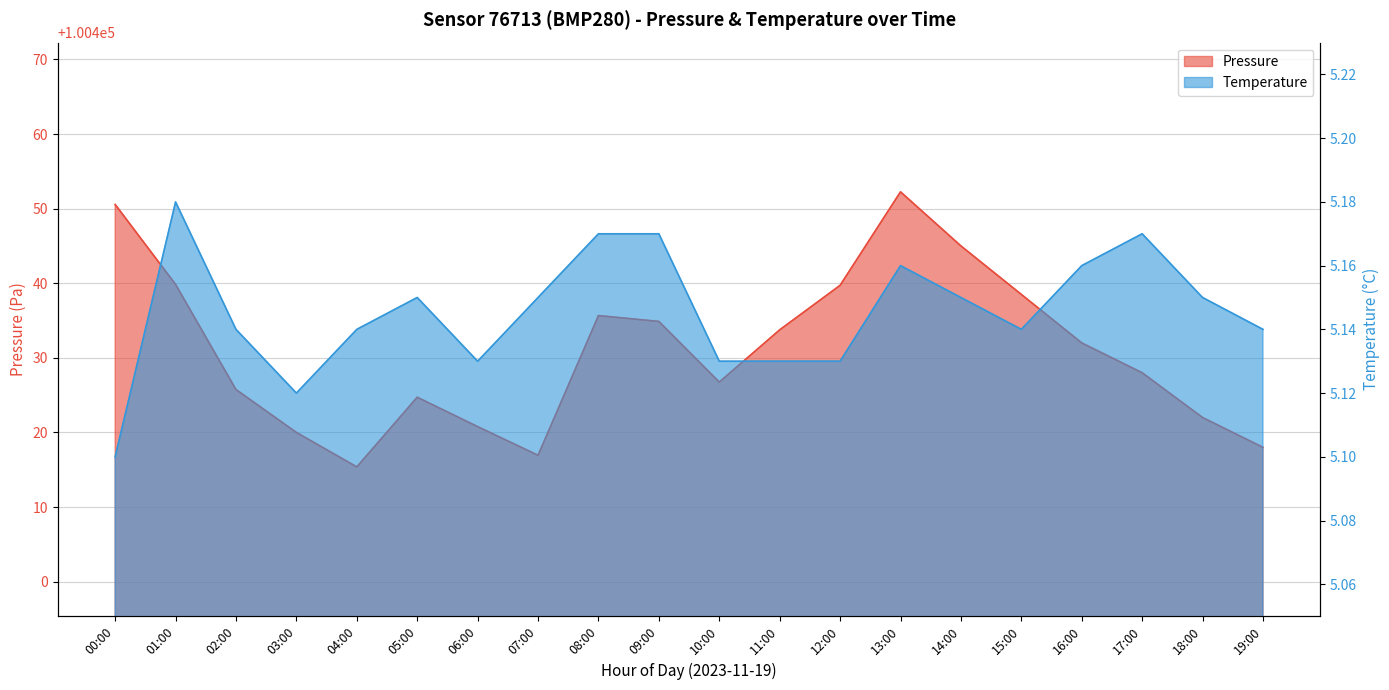

Which series has the widest spread of values?

pressure